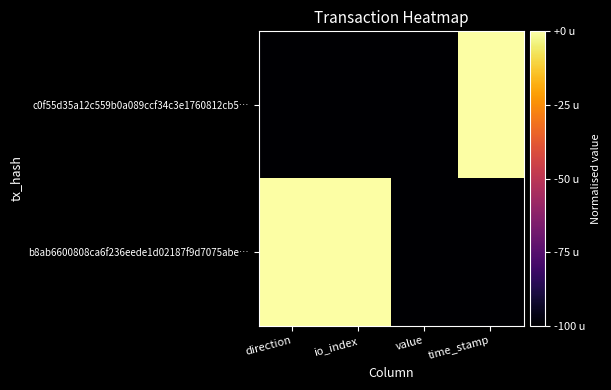

At which category is the sum across all series the highest?

direction